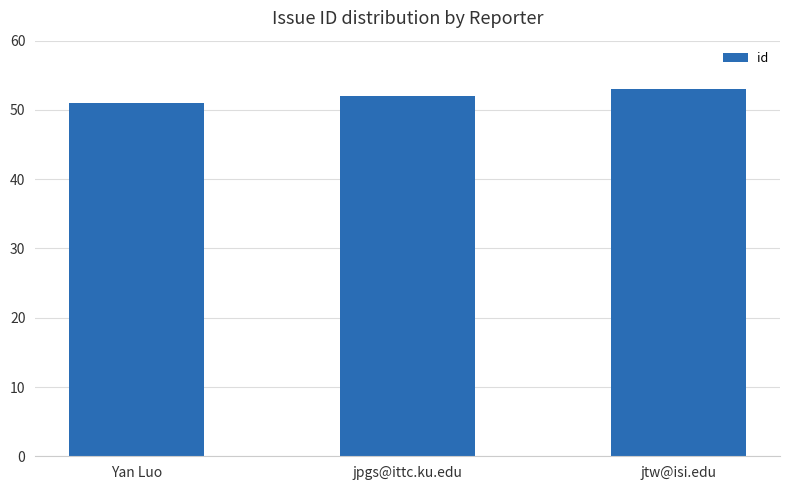

Read the value at Yan Luo.

51